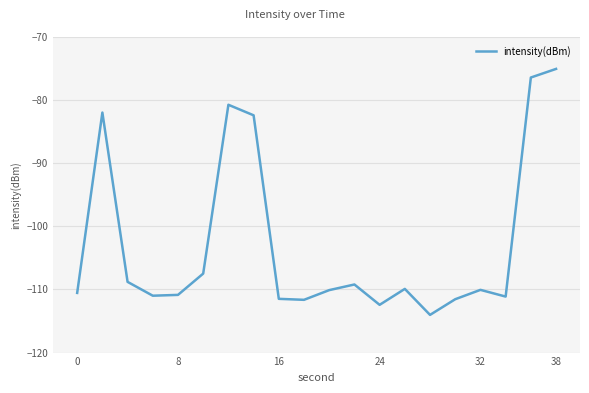

What is the difference between the maximum and minimum values?

39.0